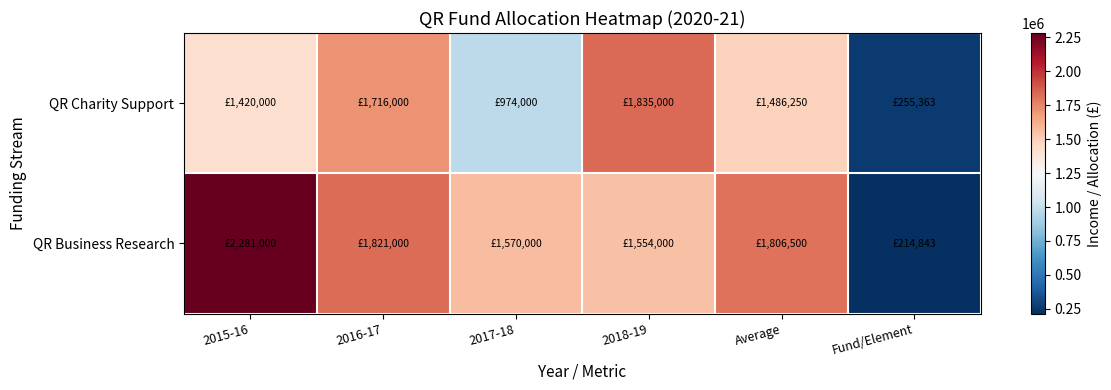

At which category does the chart reach its minimum across all series?

Fund/Element